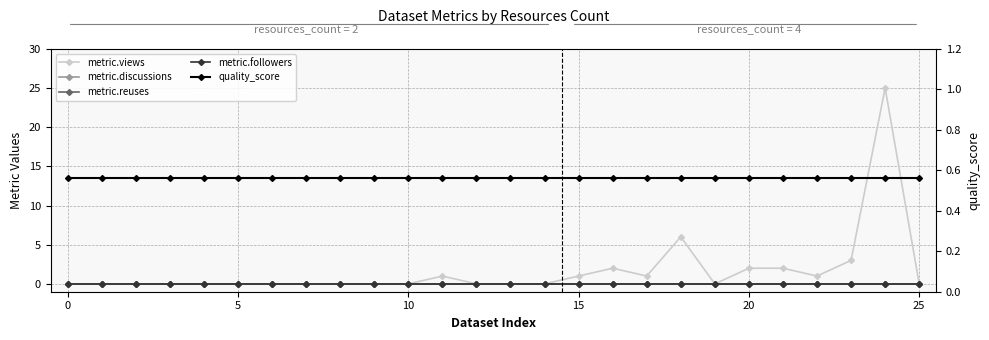

Is the value of metric.followers at 21 greater than the value of metric.discussions at 9?

No